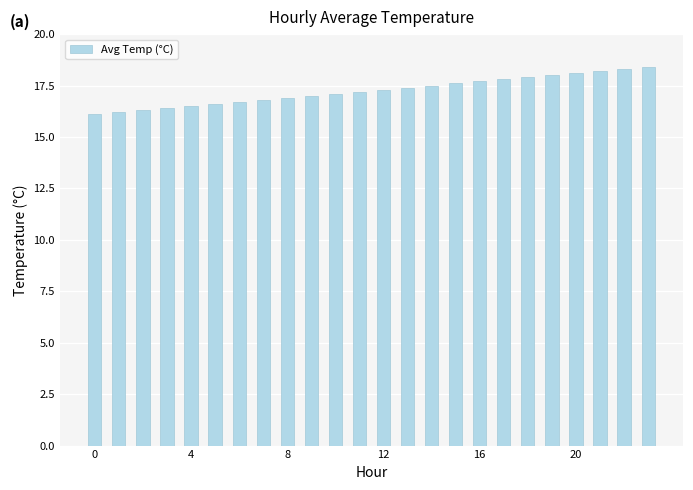

What is the greatest value displayed?

18.4